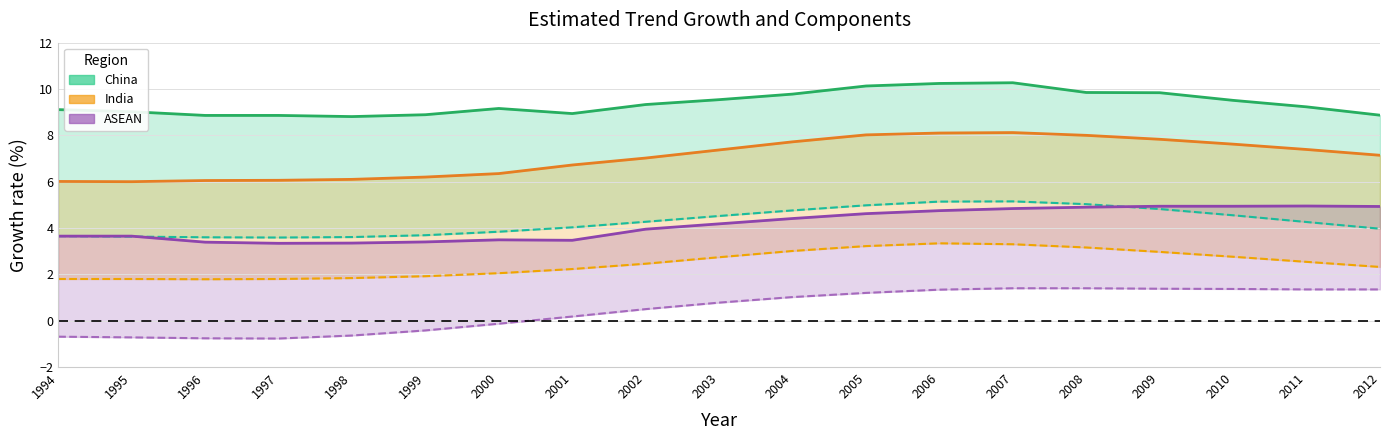

How many interior local peaks does the ASEAN Potential Growth series have?

2